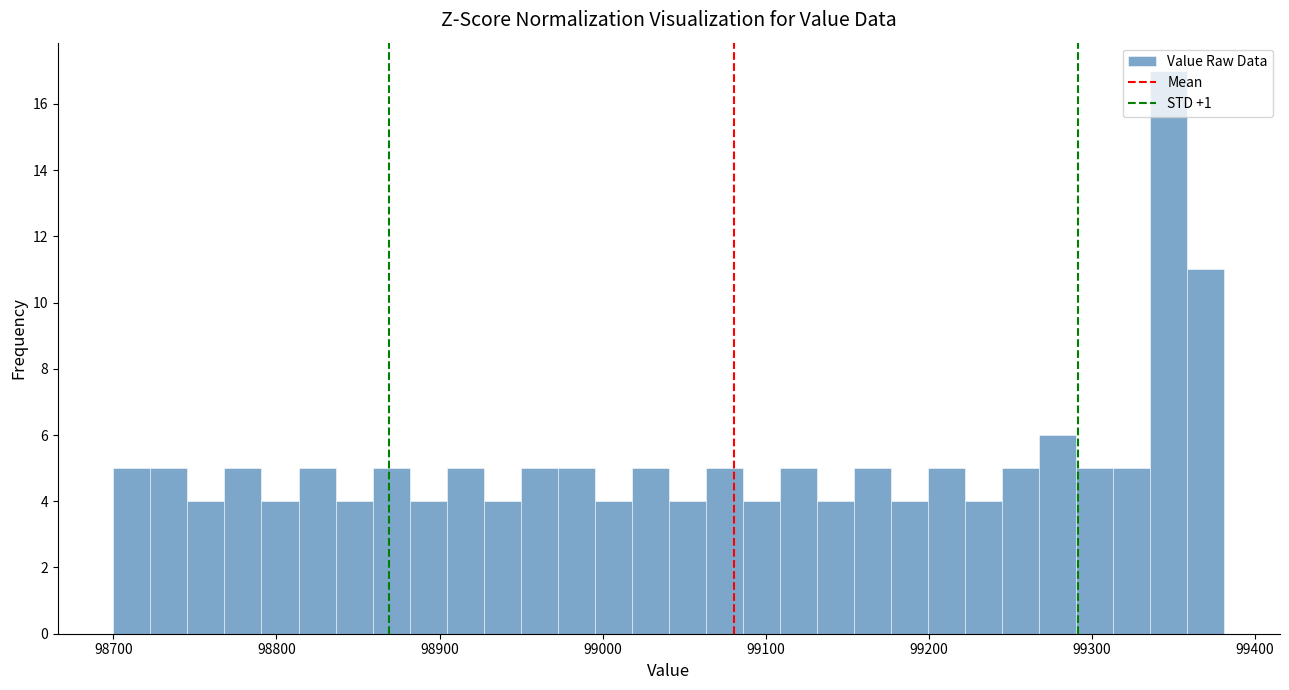

Around what value on the x-axis is the tallest bar? Give the approximate position of its centre, as read against the axis.

99350